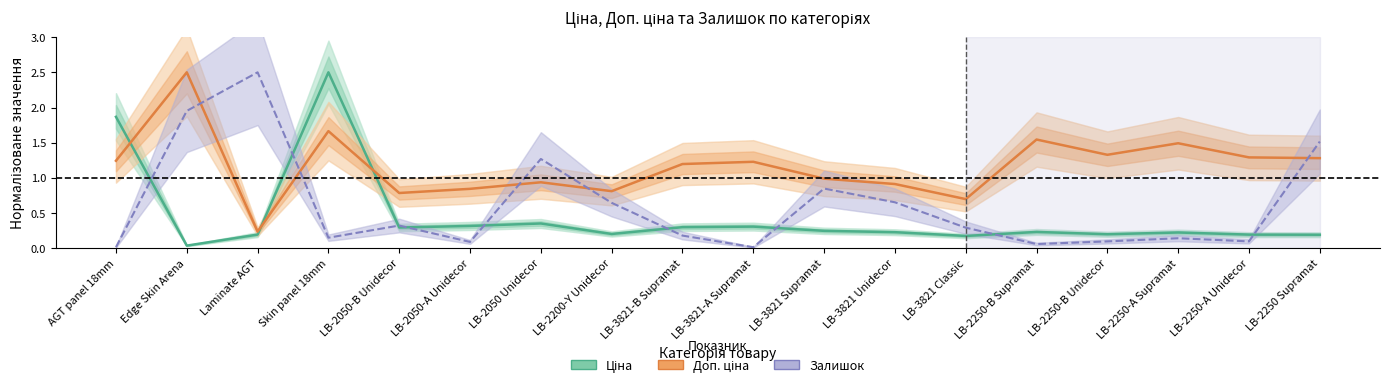

Which label corresponds to the largest value in the chart?

Skin panel 18mm